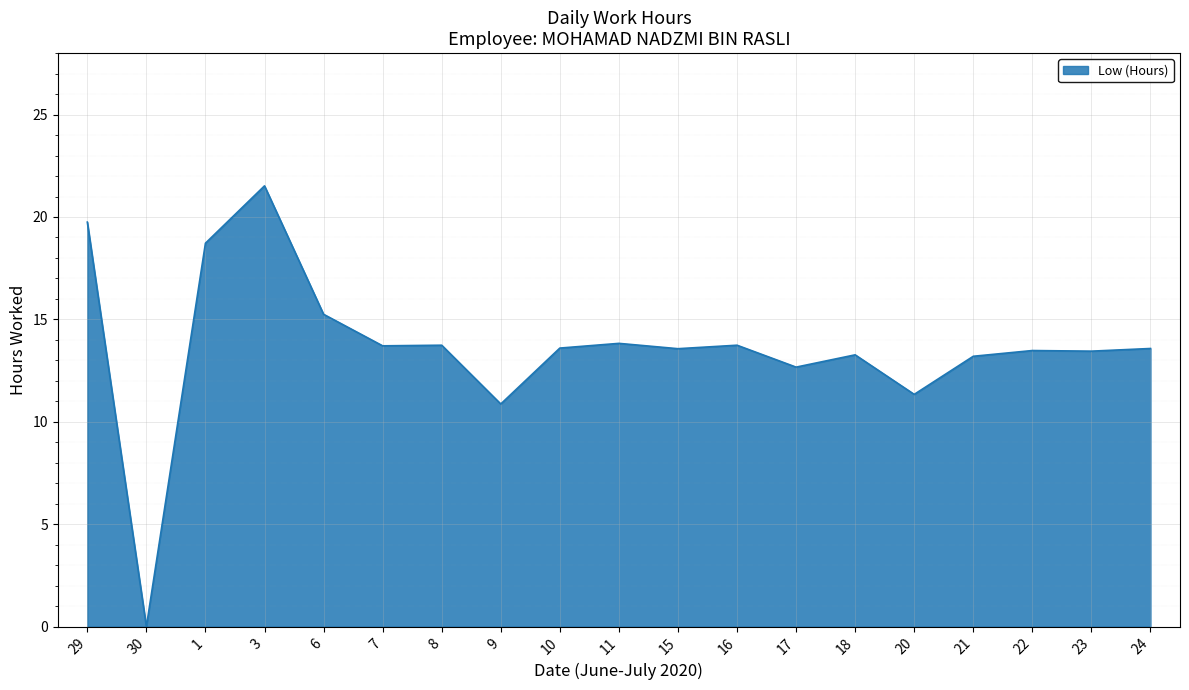

What is the ratio of the value at 1 to the value at 7?

1.4